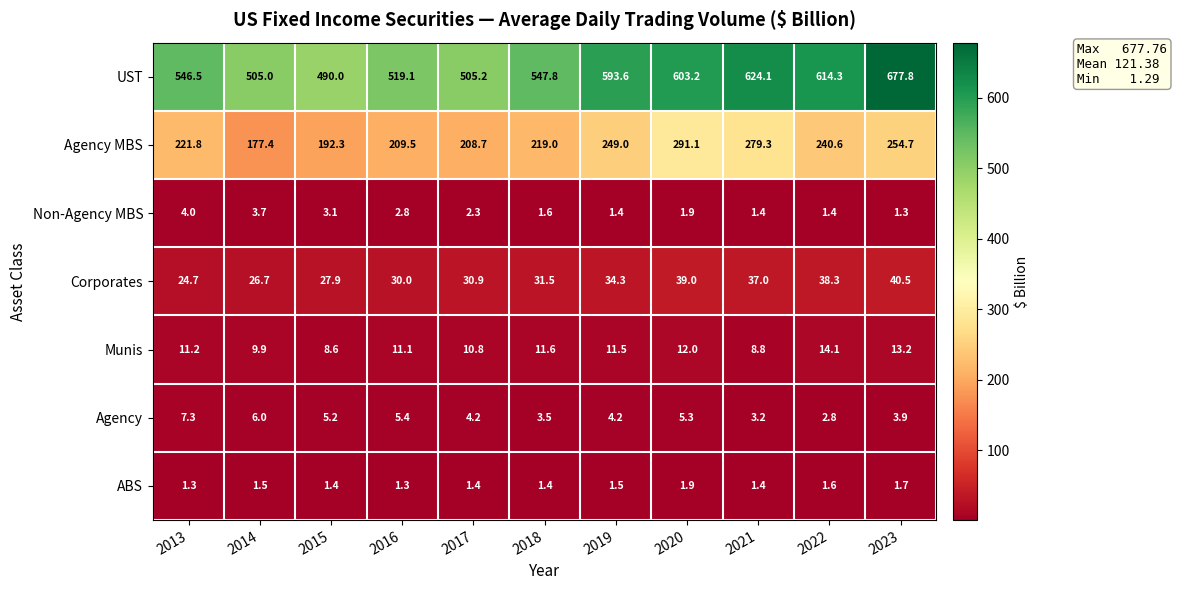

Is it true that Non-Agency MBS equals 1.3 at 2023?

True